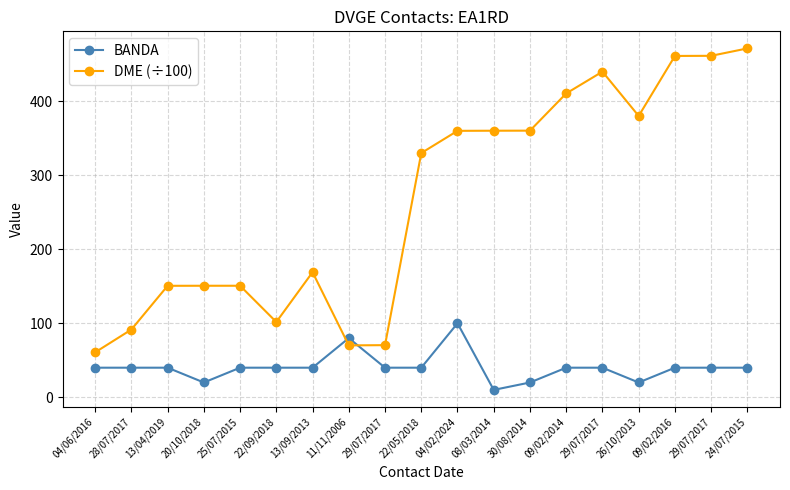

At which category does DME (÷100) reach its first local valley?

22/09/2018